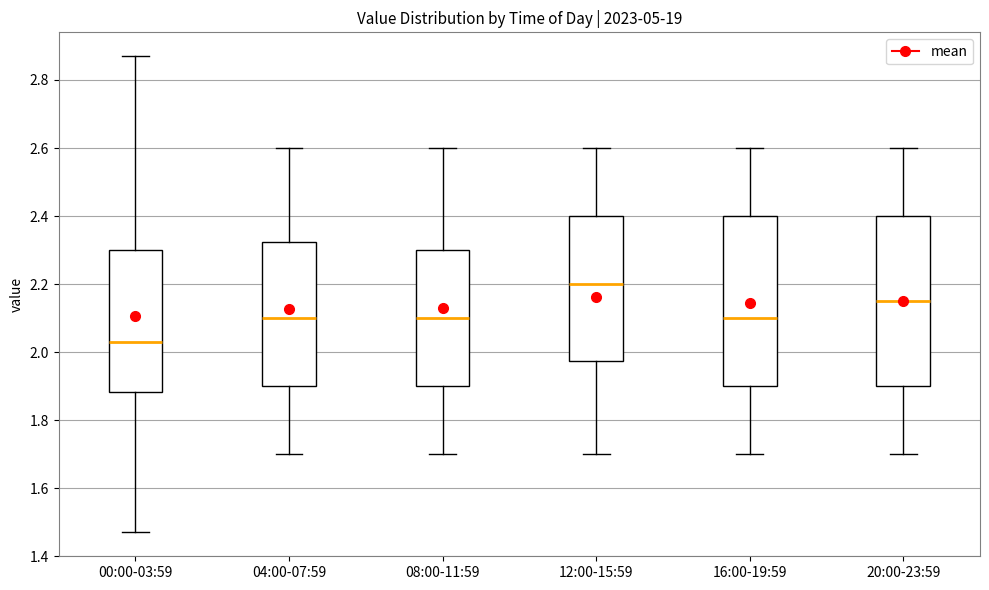

Which box's median line is the lowest?

00:00-03:59